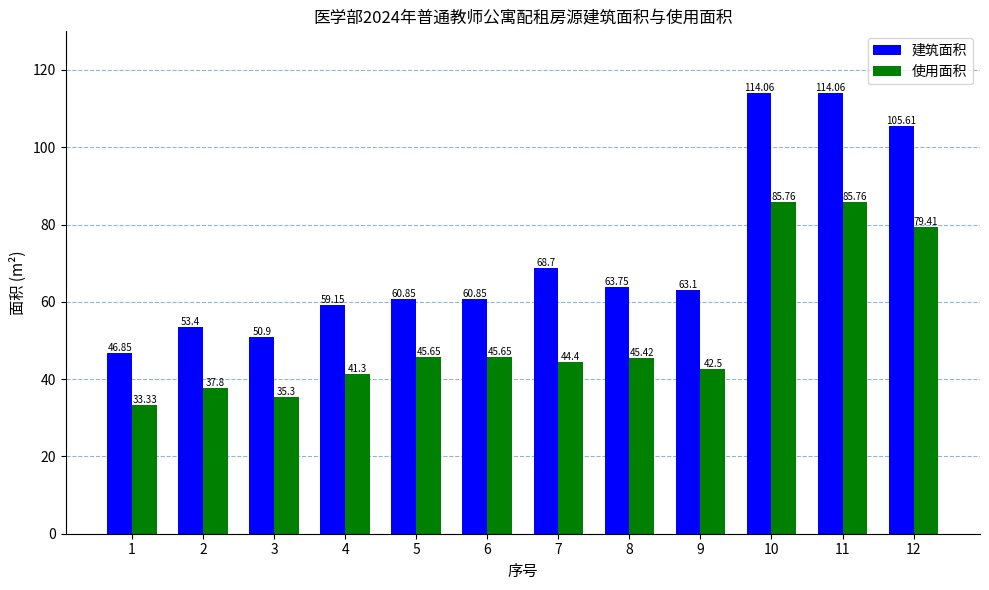

What is the minimum value shown in the chart?

33.3